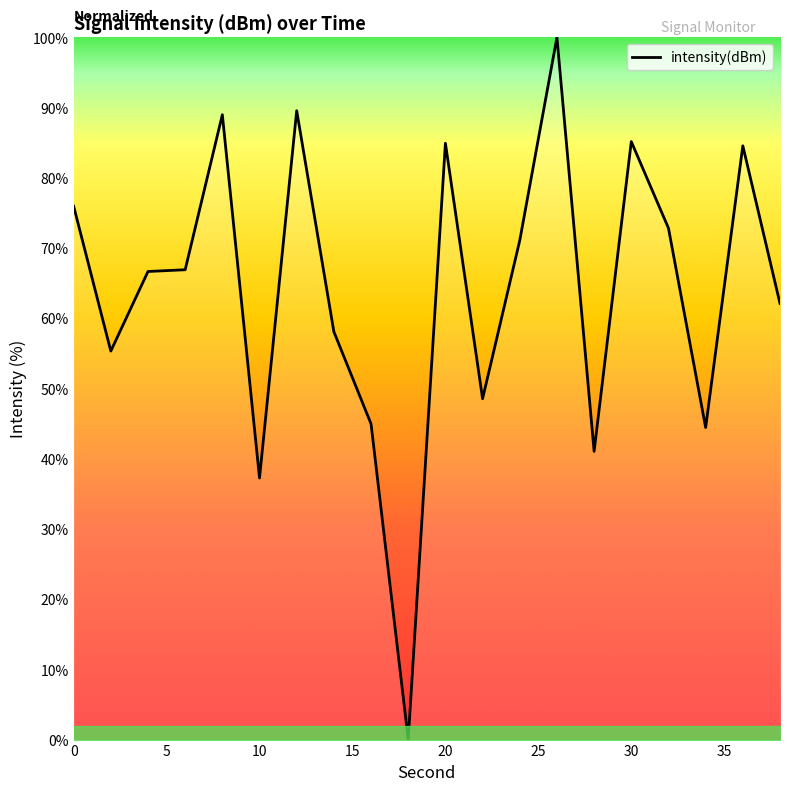

What is the greatest value displayed?

100.0